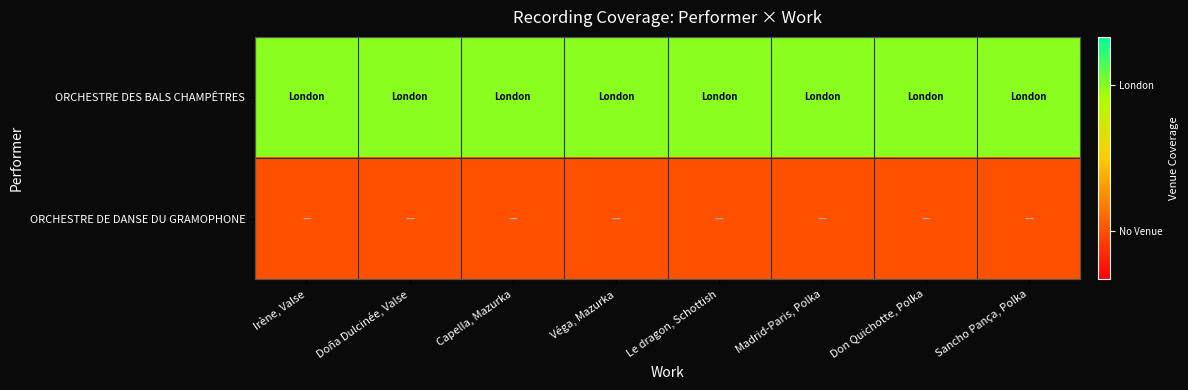

What is the minimum value shown in the chart?

0.5